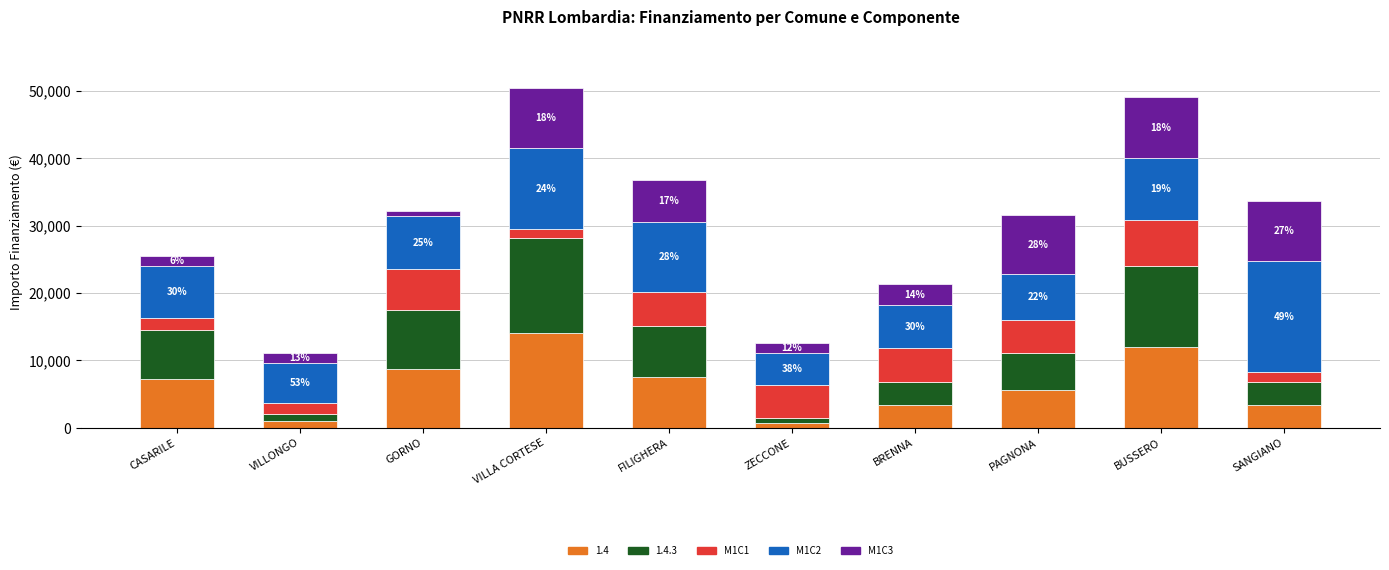

What is the total value across all series at BUSSERO?

49039